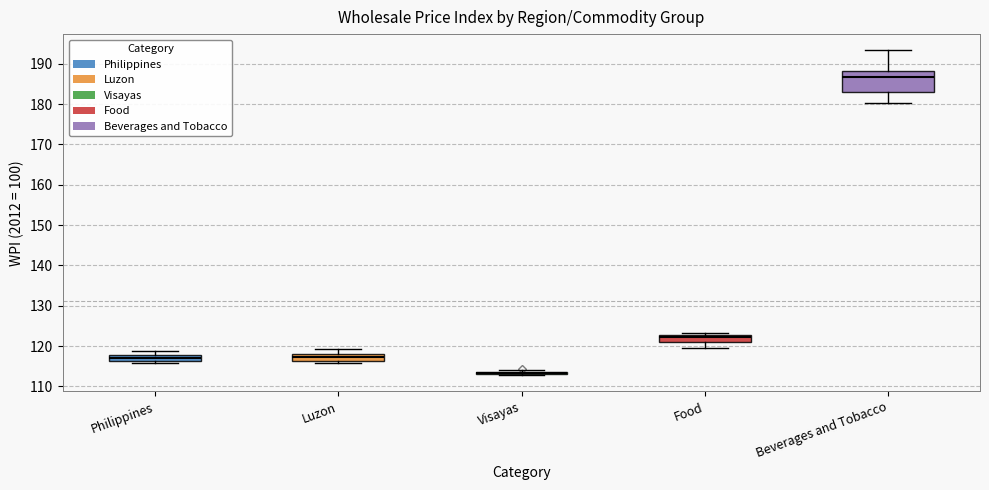

Comparing the boxes themselves (not the whiskers), which one is the tallest?

Beverages and Tobacco